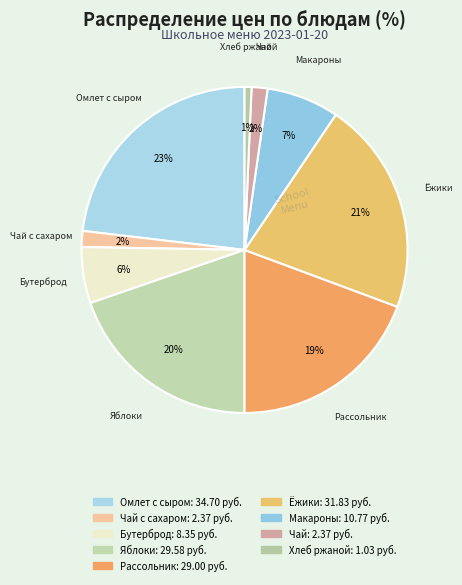

How many slices are in this pie chart?

9